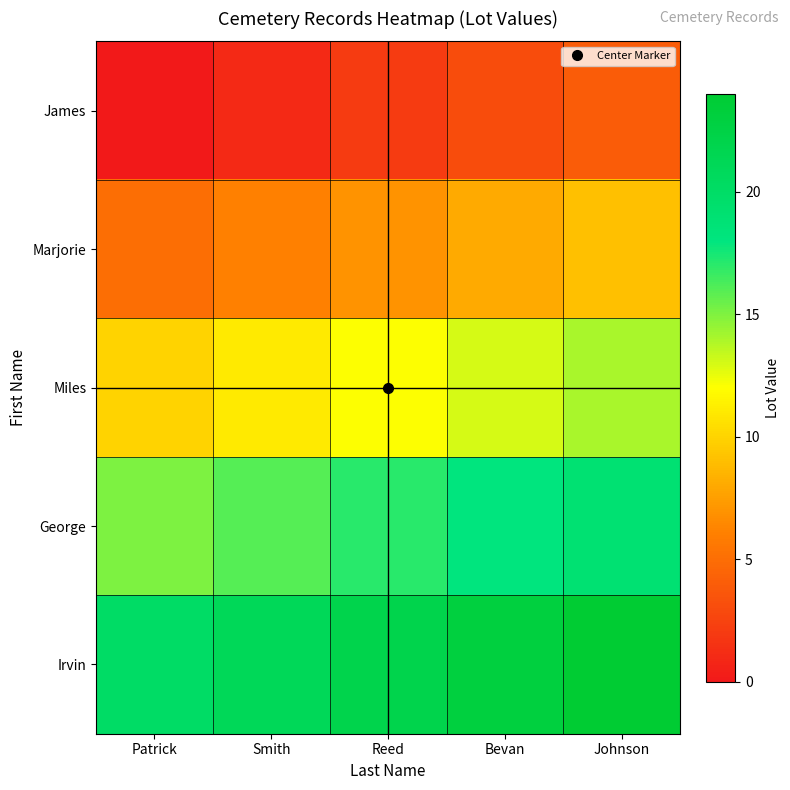

What is the greatest value displayed?

24